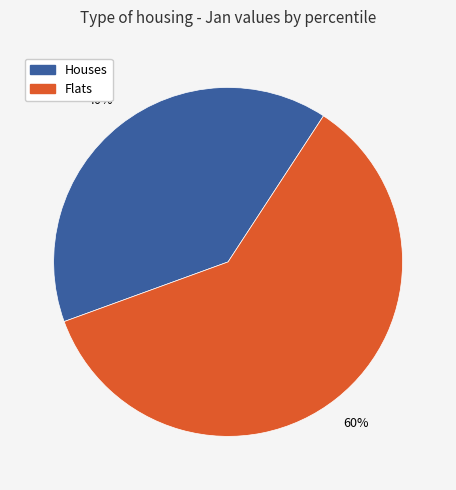

Is there a majority slice in this chart?

Yes